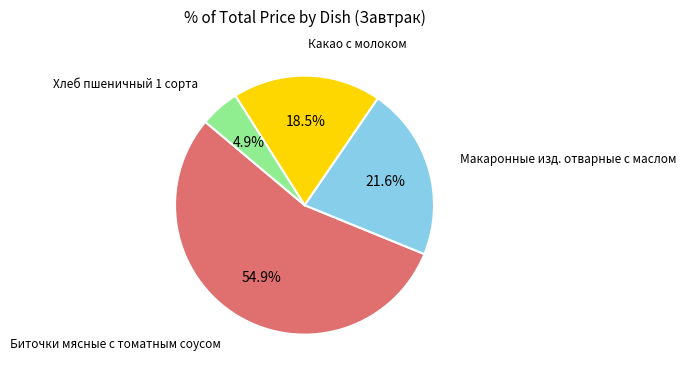

Is there any slice that represents more than half of the pie?

Yes